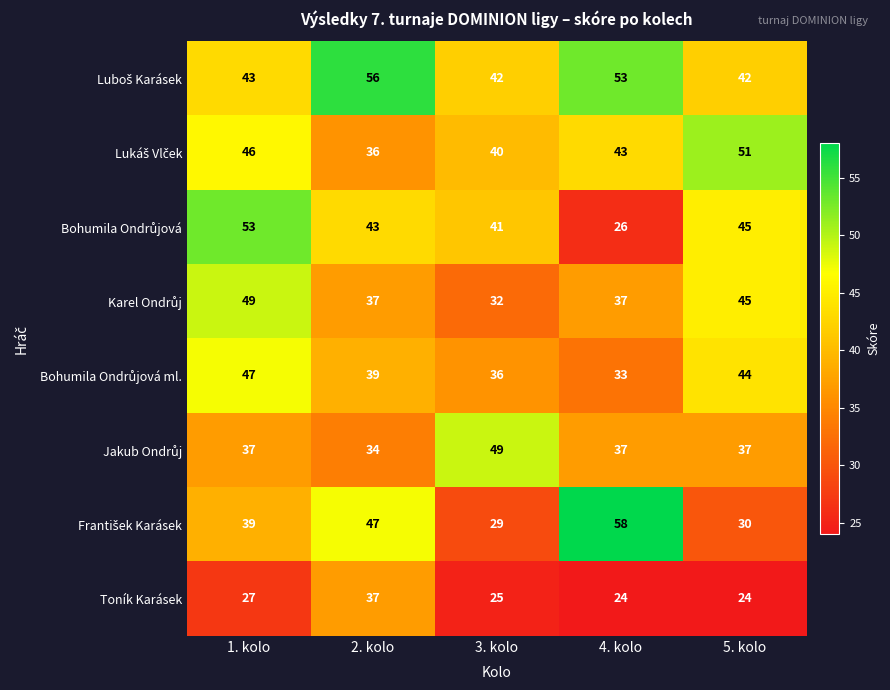

What is the total value across all series at 3. kolo?

294